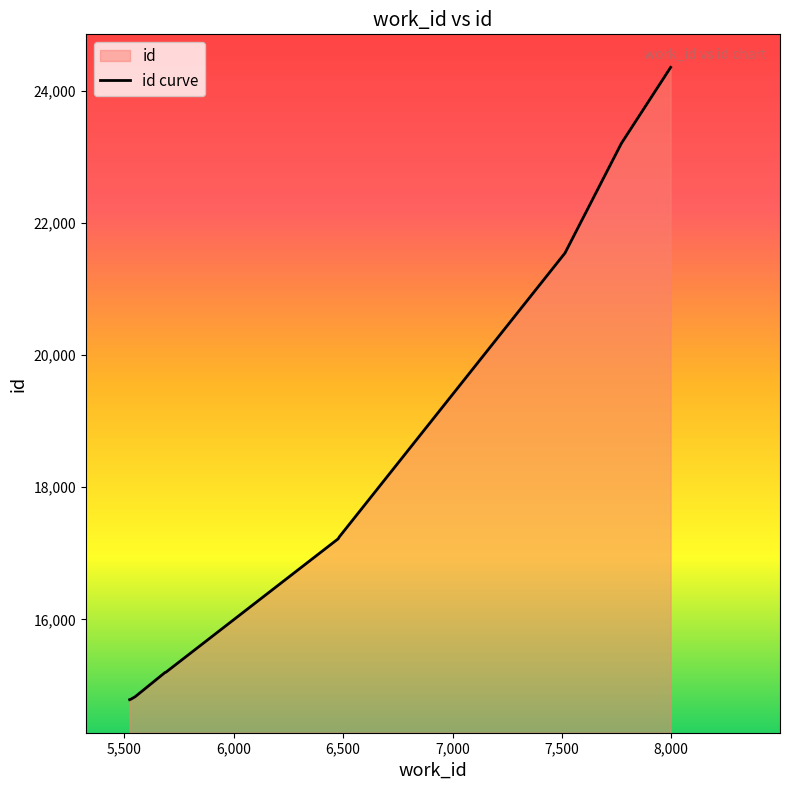

Where does the data first go above 17220?

6482